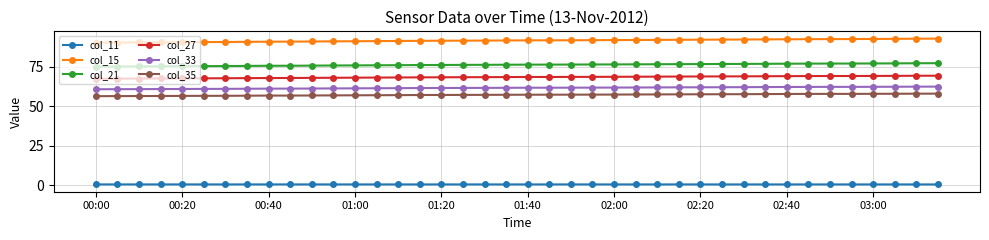

True or false: col_21 and col_27 intersect in this chart.

False